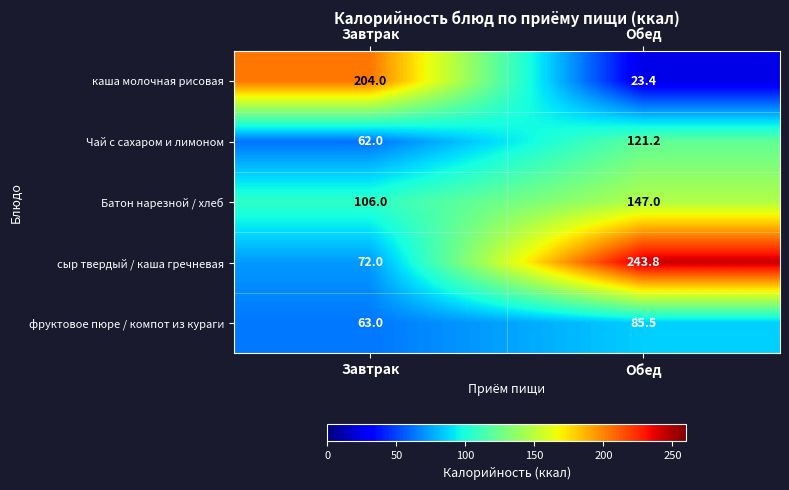

What is the difference between the фруктовое пюре / компот из кураги values at Завтрак and Обед?

22.5